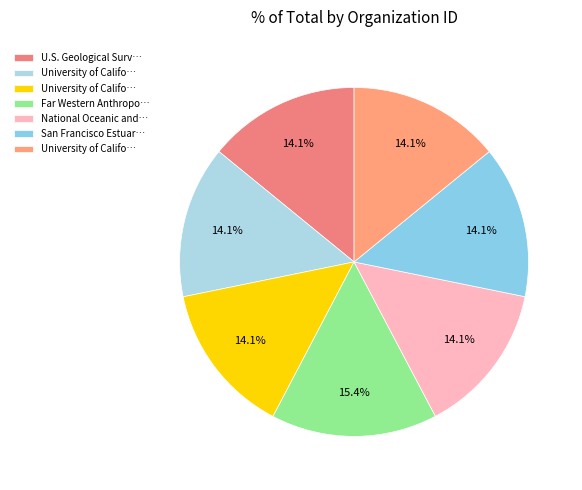

To the nearest percent, what is the difference between the largest and smallest slice percentages?

1%